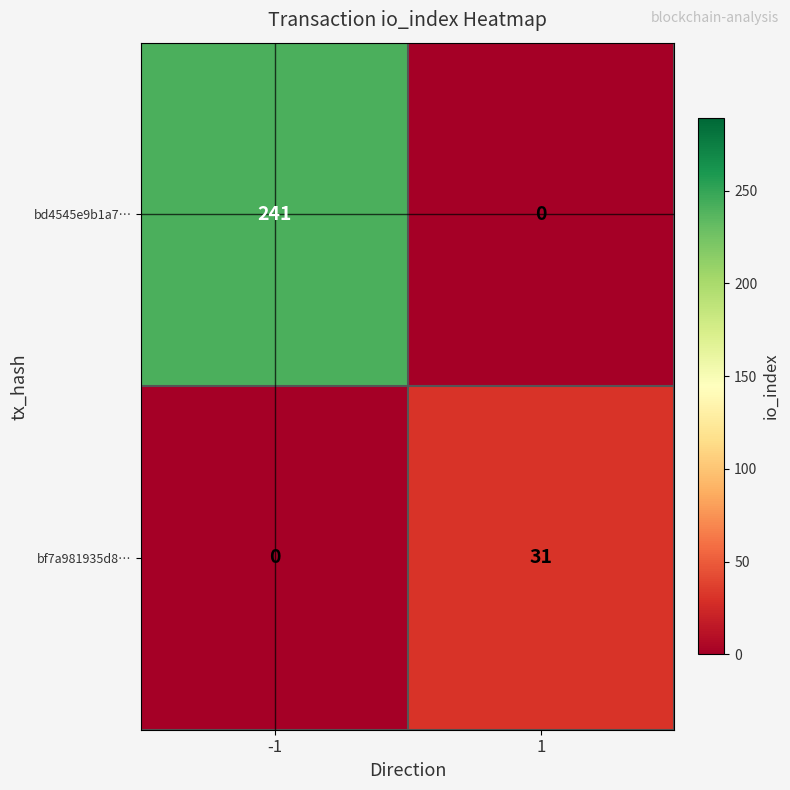

Reading left to right, extract all data points from this chart.

bd4545e9b1a7…: 241	0
bf7a981935d8…: 0	31